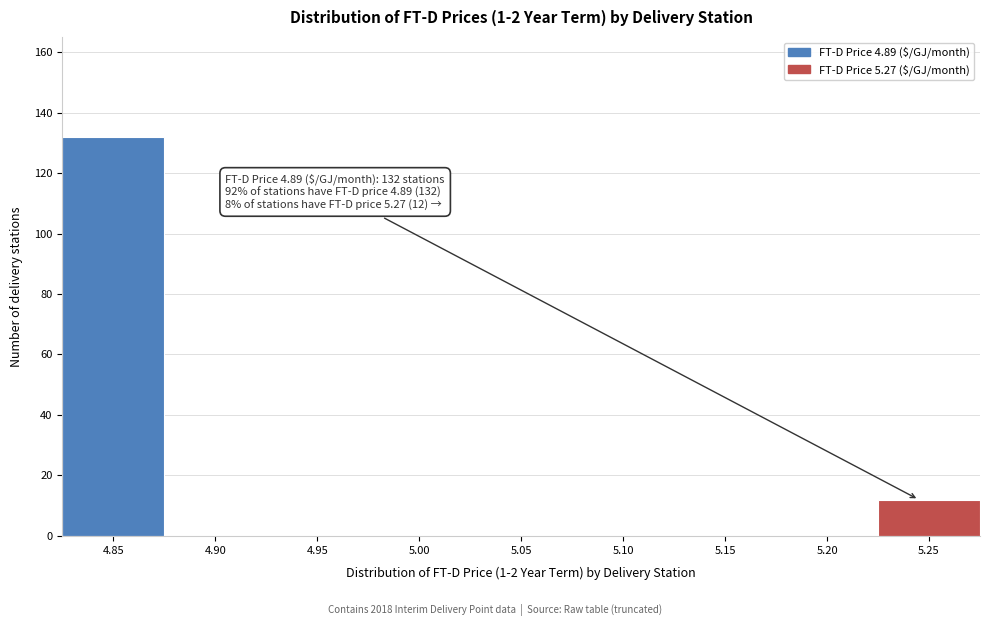

Reading left to right, transcribe all the data shown in this chart.

4.85=132	4.90=0	4.95=0	5.00=0	5.05=0	5.10=0	5.15=0	5.20=0	5.25=12